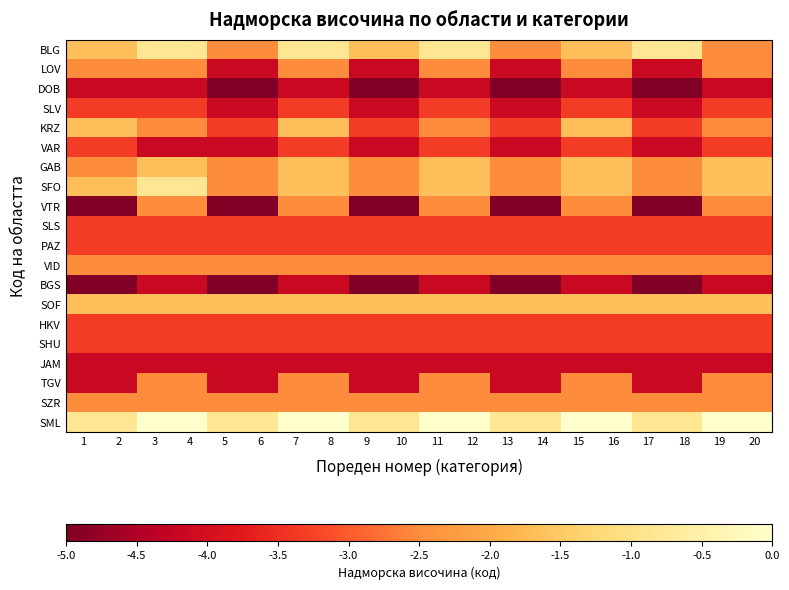

Reading left to right, list all the values displayed in this chart.

BLG: 1=-1.7	2=-1.7	3=-0.8	4=-0.8	5=-2.5	6=-2.5	7=-0.8	8=-0.8	9=-1.7	10=-1.7	11=-0.8	12=-0.8	13=-2.5	14=-2.5	15=-1.7	16=-1.7	17=-0.8	18=-0.8	19=-2.5	20=-2.5
LOV: 1=-2.5	2=-2.5	3=-2.5	4=-2.5	5=-4.2	6=-4.2	7=-2.5	8=-2.5	9=-4.2	10=-4.2	11=-2.5	12=-2.5	13=-4.2	14=-4.2	15=-2.5	16=-2.5	17=-4.2	18=-4.2	19=-2.5	20=-2.5
DOB: 1=-4.2	2=-4.2	3=-4.2	4=-4.2	5=-5.0	6=-5.0	7=-4.2	8=-4.2	9=-5.0	10=-5.0	11=-4.2	12=-4.2	13=-5.0	14=-5.0	15=-4.2	16=-4.2	17=-5.0	18=-5.0	19=-4.2	20=-4.2
SLV: 1=-3.3	2=-3.3	3=-3.3	4=-3.3	5=-4.2	6=-4.2	7=-3.3	8=-3.3	9=-4.2	10=-4.2	11=-3.3	12=-3.3	13=-4.2	14=-4.2	15=-3.3	16=-3.3	17=-4.2	18=-4.2	19=-3.3	20=-3.3
KRZ: 1=-1.7	2=-1.7	3=-2.5	4=-2.5	5=-3.3	6=-3.3	7=-1.7	8=-1.7	9=-3.3	10=-3.3	11=-2.5	12=-2.5	13=-3.3	14=-3.3	15=-1.7	16=-1.7	17=-3.3	18=-3.3	19=-2.5	20=-2.5
VAR: 1=-3.3	2=-3.3	3=-4.2	4=-4.2	5=-4.2	6=-4.2	7=-3.3	8=-3.3	9=-4.2	10=-4.2	11=-3.3	12=-3.3	13=-4.2	14=-4.2	15=-3.3	16=-3.3	17=-4.2	18=-4.2	19=-3.3	20=-3.3
GAB: 1=-2.5	2=-2.5	3=-1.7	4=-1.7	5=-2.5	6=-2.5	7=-1.7	8=-1.7	9=-2.5	10=-2.5	11=-1.7	12=-1.7	13=-2.5	14=-2.5	15=-1.7	16=-1.7	17=-2.5	18=-2.5	19=-1.7	20=-1.7
SFO: 1=-1.7	2=-1.7	3=-0.8	4=-0.8	5=-2.5	6=-2.5	7=-1.7	8=-1.7	9=-2.5	10=-2.5	11=-1.7	12=-1.7	13=-2.5	14=-2.5	15=-1.7	16=-1.7	17=-2.5	18=-2.5	19=-1.7	20=-1.7
VTR: 1=-5.0	2=-5.0	3=-2.5	4=-2.5	5=-5.0	6=-5.0	7=-2.5	8=-2.5	9=-5.0	10=-5.0	11=-2.5	12=-2.5	13=-5.0	14=-5.0	15=-2.5	16=-2.5	17=-5.0	18=-5.0	19=-2.5	20=-2.5
SLS: 1=-3.3	2=-3.3	3=-3.3	4=-3.3	5=-3.3	6=-3.3	7=-3.3	8=-3.3	9=-3.3	10=-3.3	11=-3.3	12=-3.3	13=-3.3	14=-3.3	15=-3.3	16=-3.3	17=-3.3	18=-3.3	19=-3.3	20=-3.3
PAZ: 1=-3.3	2=-3.3	3=-3.3	4=-3.3	5=-3.3	6=-3.3	7=-3.3	8=-3.3	9=-3.3	10=-3.3	11=-3.3	12=-3.3	13=-3.3	14=-3.3	15=-3.3	16=-3.3	17=-3.3	18=-3.3	19=-3.3	20=-3.3
VID: 1=-2.5	2=-2.5	3=-2.5	4=-2.5	5=-2.5	6=-2.5	7=-2.5	8=-2.5	9=-2.5	10=-2.5	11=-2.5	12=-2.5	13=-2.5	14=-2.5	15=-2.5	16=-2.5	17=-2.5	18=-2.5	19=-2.5	20=-2.5
BGS: 1=-5.0	2=-5.0	3=-4.2	4=-4.2	5=-5.0	6=-5.0	7=-4.2	8=-4.2	9=-5.0	10=-5.0	11=-4.2	12=-4.2	13=-5.0	14=-5.0	15=-4.2	16=-4.2	17=-5.0	18=-5.0	19=-4.2	20=-4.2
SOF: 1=-1.7	2=-1.7	3=-1.7	4=-1.7	5=-1.7	6=-1.7	7=-1.7	8=-1.7	9=-1.7	10=-1.7	11=-1.7	12=-1.7	13=-1.7	14=-1.7	15=-1.7	16=-1.7	17=-1.7	18=-1.7	19=-1.7	20=-1.7
HKV: 1=-3.3	2=-3.3	3=-3.3	4=-3.3	5=-3.3	6=-3.3	7=-3.3	8=-3.3	9=-3.3	10=-3.3	11=-3.3	12=-3.3	13=-3.3	14=-3.3	15=-3.3	16=-3.3	17=-3.3	18=-3.3	19=-3.3	20=-3.3
SHU: 1=-3.3	2=-3.3	3=-3.3	4=-3.3	5=-3.3	6=-3.3	7=-3.3	8=-3.3	9=-3.3	10=-3.3	11=-3.3	12=-3.3	13=-3.3	14=-3.3	15=-3.3	16=-3.3	17=-3.3	18=-3.3	19=-3.3	20=-3.3
JAM: 1=-4.2	2=-4.2	3=-4.2	4=-4.2	5=-4.2	6=-4.2	7=-4.2	8=-4.2	9=-4.2	10=-4.2	11=-4.2	12=-4.2	13=-4.2	14=-4.2	15=-4.2	16=-4.2	17=-4.2	18=-4.2	19=-4.2	20=-4.2
TGV: 1=-4.2	2=-4.2	3=-2.5	4=-2.5	5=-4.2	6=-4.2	7=-2.5	8=-2.5	9=-4.2	10=-4.2	11=-2.5	12=-2.5	13=-4.2	14=-4.2	15=-2.5	16=-2.5	17=-4.2	18=-4.2	19=-2.5	20=-2.5
SZR: 1=-2.5	2=-2.5	3=-2.5	4=-2.5	5=-2.5	6=-2.5	7=-2.5	8=-2.5	9=-2.5	10=-2.5	11=-2.5	12=-2.5	13=-2.5	14=-2.5	15=-2.5	16=-2.5	17=-2.5	18=-2.5	19=-2.5	20=-2.5
SML: 1=-0.8	2=-0.8	3=0.0	4=0.0	5=-0.8	6=-0.8	7=0.0	8=0.0	9=-0.8	10=-0.8	11=0.0	12=0.0	13=-0.8	14=-0.8	15=0.0	16=0.0	17=-0.8	18=-0.8	19=0.0	20=0.0